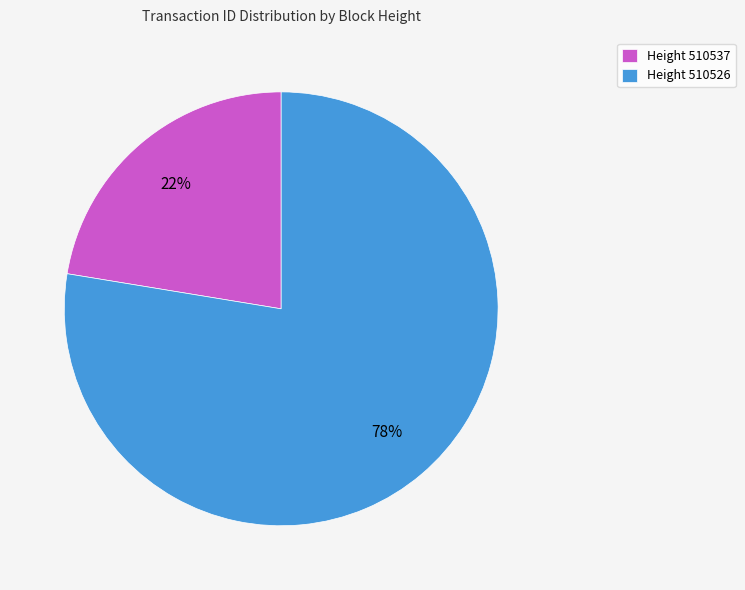

Is it true that Height 510537 is 32% of the pie?

False